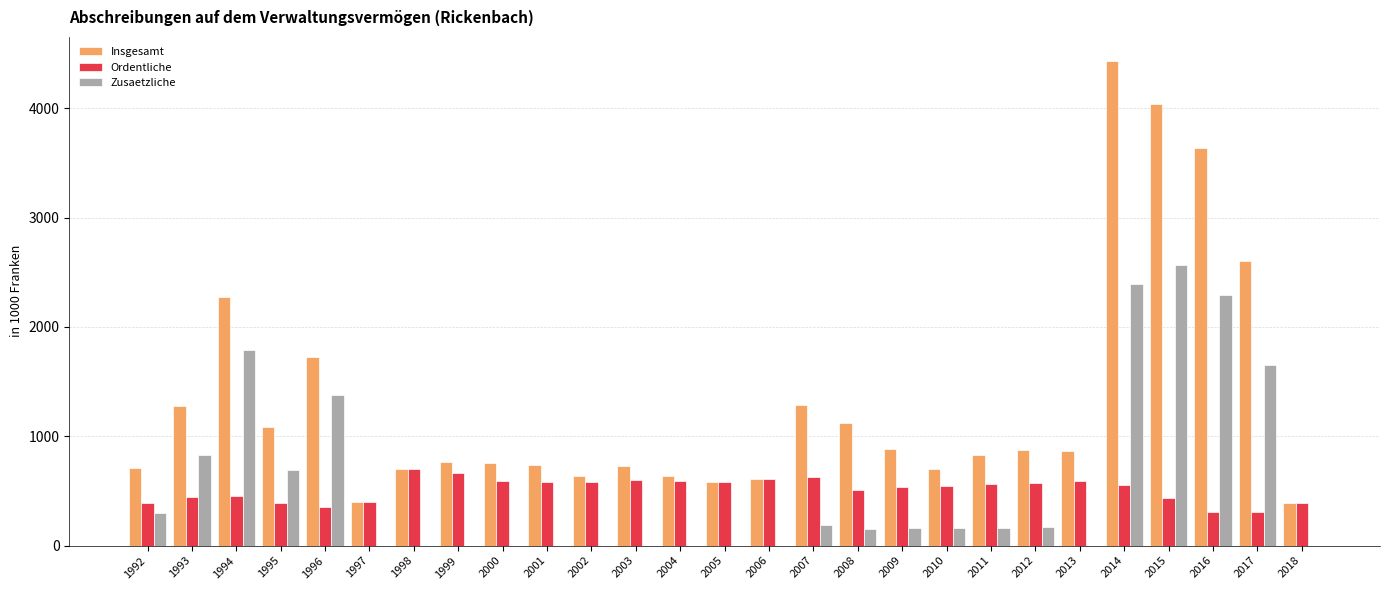

At which category is the sum across all series the highest?

2014